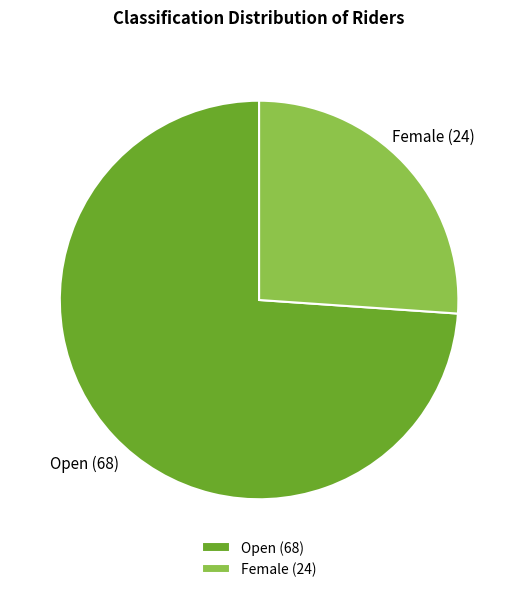

Which slice is the smallest?

Female